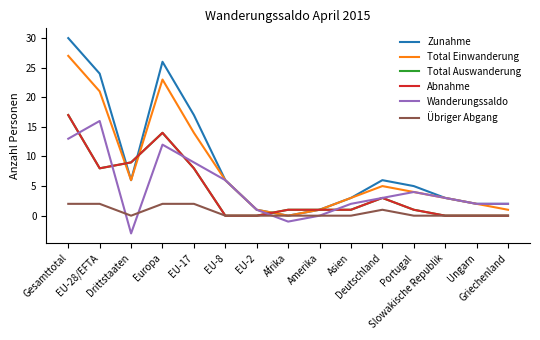

Reading right to left, transcribe all the data shown in this chart.

Zunahme: Griechenland=2	Ungarn=2	Slowakische Republik=3	Portugal=5	Deutschland=6	Asien=3	Amerika=1	Afrika=0	EU-2=1	EU-8=6	EU-17=17	Europa=26	Drittstaaten=6	EU-28/EFTA=24	Gesamttotal=30
Total Einwanderung: Griechenland=1	Ungarn=2	Slowakische Republik=3	Portugal=4	Deutschland=5	Asien=3	Amerika=1	Afrika=0	EU-2=1	EU-8=6	EU-17=14	Europa=23	Drittstaaten=6	EU-28/EFTA=21	Gesamttotal=27
Total Auswanderung: Griechenland=0	Ungarn=0	Slowakische Republik=0	Portugal=1	Deutschland=3	Asien=1	Amerika=1	Afrika=1	EU-2=0	EU-8=0	EU-17=8	Europa=14	Drittstaaten=9	EU-28/EFTA=8	Gesamttotal=17
Abnahme: Griechenland=0	Ungarn=0	Slowakische Republik=0	Portugal=1	Deutschland=3	Asien=1	Amerika=1	Afrika=1	EU-2=0	EU-8=0	EU-17=8	Europa=14	Drittstaaten=9	EU-28/EFTA=8	Gesamttotal=17
Wanderungssaldo: Griechenland=2	Ungarn=2	Slowakische Republik=3	Portugal=4	Deutschland=3	Asien=2	Amerika=0	Afrika=-1	EU-2=1	EU-8=6	EU-17=9	Europa=12	Drittstaaten=-3	EU-28/EFTA=16	Gesamttotal=13
Übriger Abgang: Griechenland=0	Ungarn=0	Slowakische Republik=0	Portugal=0	Deutschland=1	Asien=0	Amerika=0	Afrika=0	EU-2=0	EU-8=0	EU-17=2	Europa=2	Drittstaaten=0	EU-28/EFTA=2	Gesamttotal=2